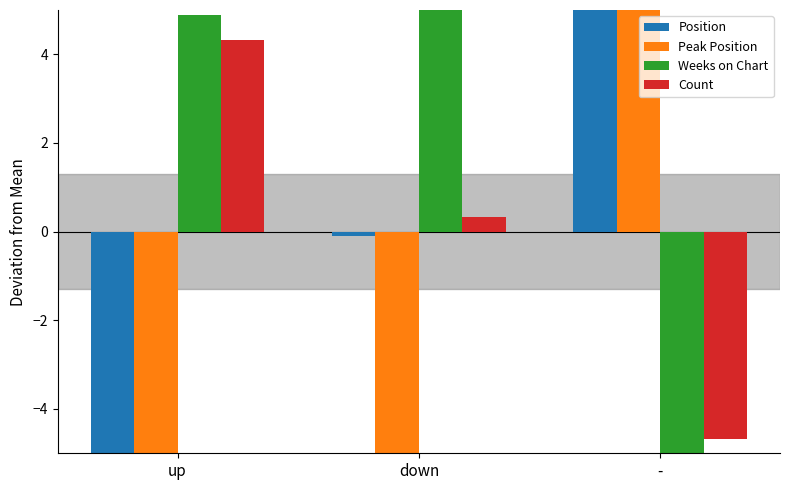

The value of Weeks on Chart at down is 5.6. True or false?

True